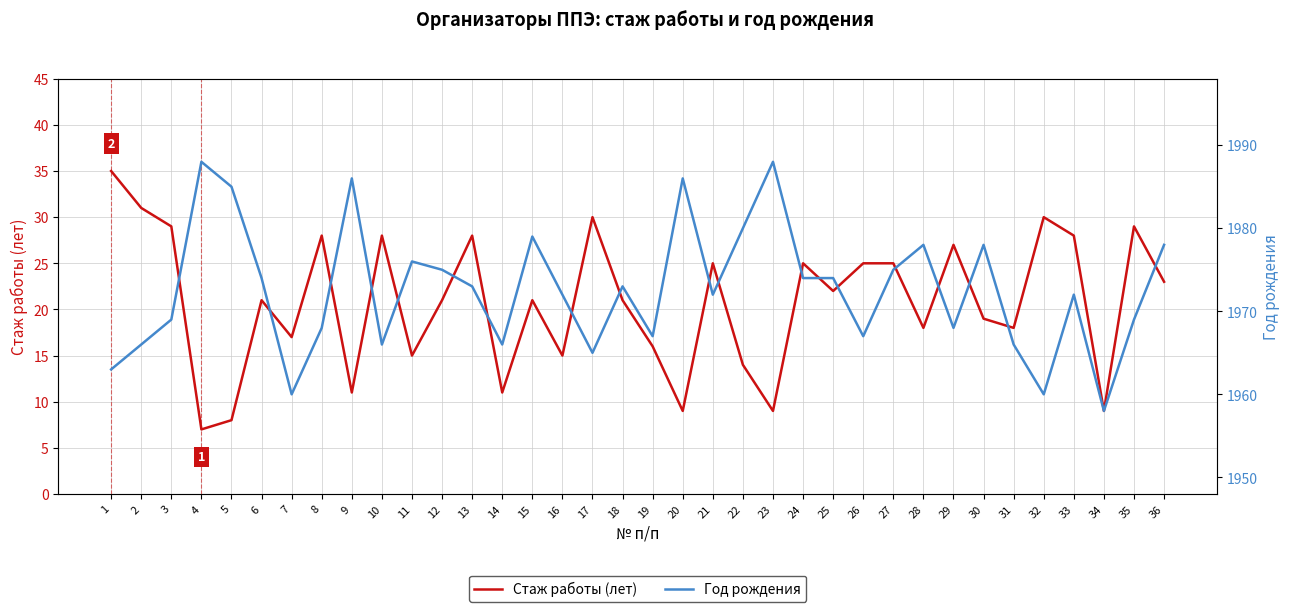

What value does the Год рождения series have at 6, to the nearest 5?

1975